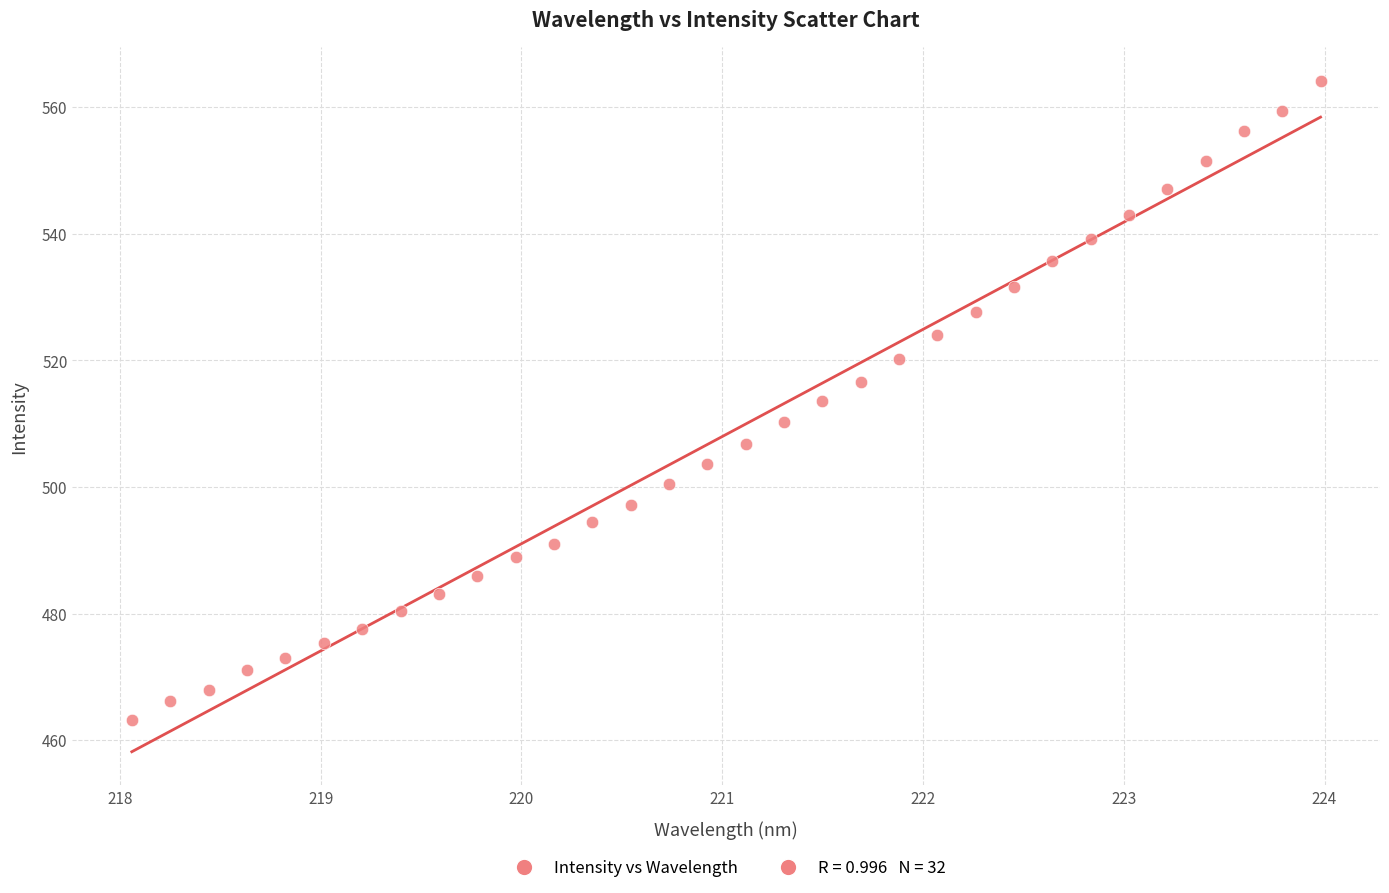

What is the range of X values (max minus min)?

5.9